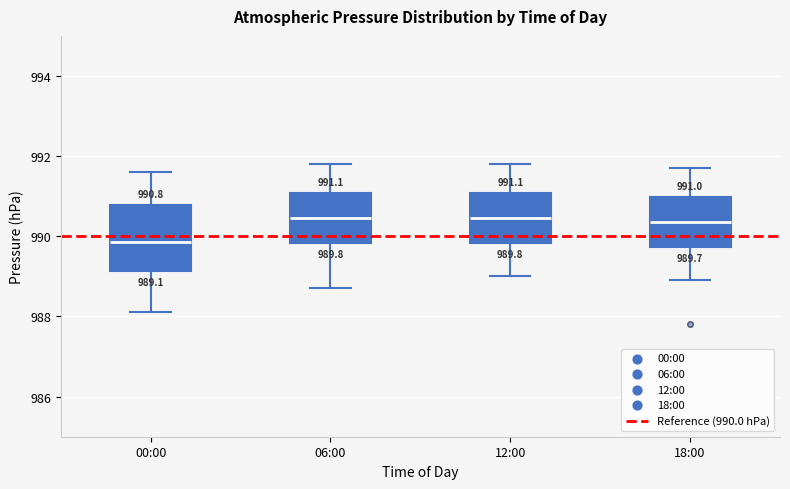

Comparing the boxes themselves (not the whiskers), which one is the tallest?

00:00